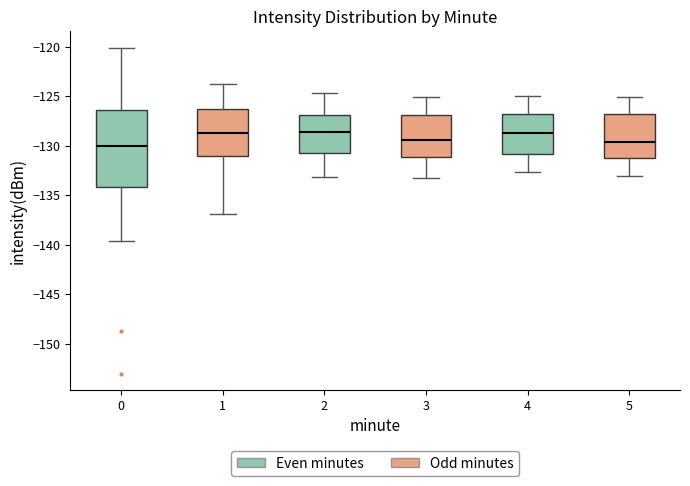

Which box is the tallest, from its lower edge to its upper edge?

0